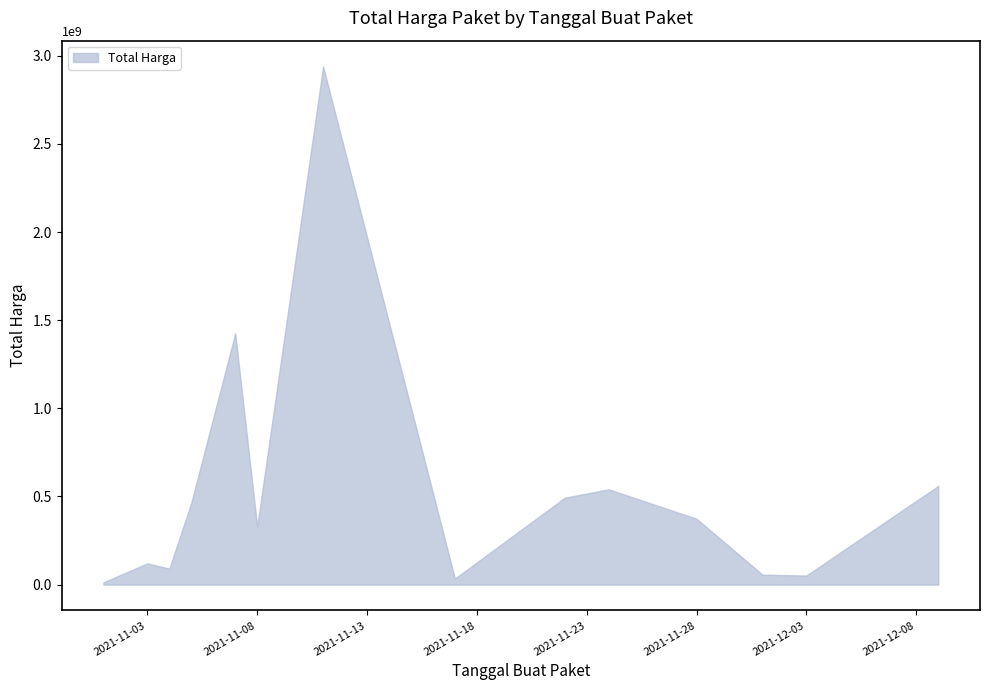

Where is the first local maximum?

2021-11-03